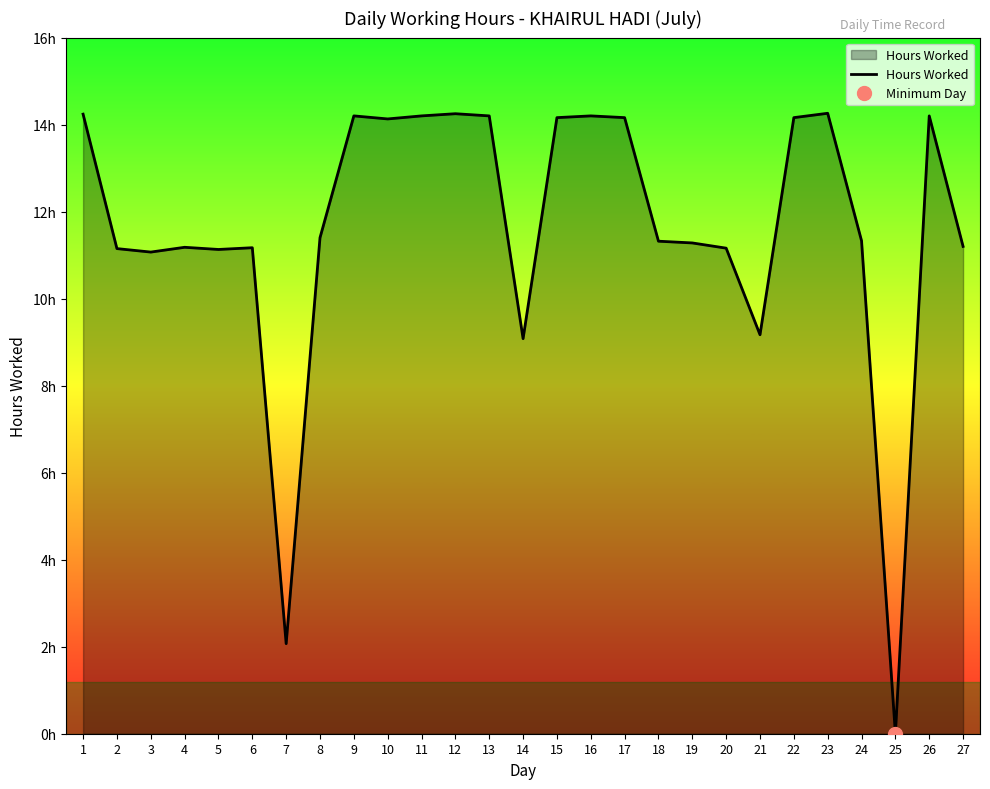

Reading right to left, what are all the values shown in this chart?

11.2	14.2	0.0	11.3	14.3	14.2	9.2	11.2	11.3	11.3	14.2	14.2	14.2	9.1	14.2	14.2	14.2	14.1	14.2	11.4	2.1	11.2	11.1	11.2	11.1	11.2	14.2